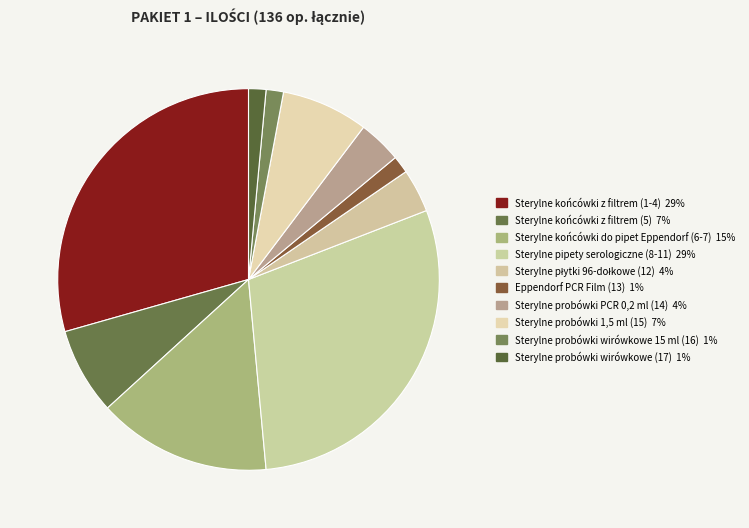

Is Sterylne probówki PCR 0,2 ml (14) the majority of the pie?

No